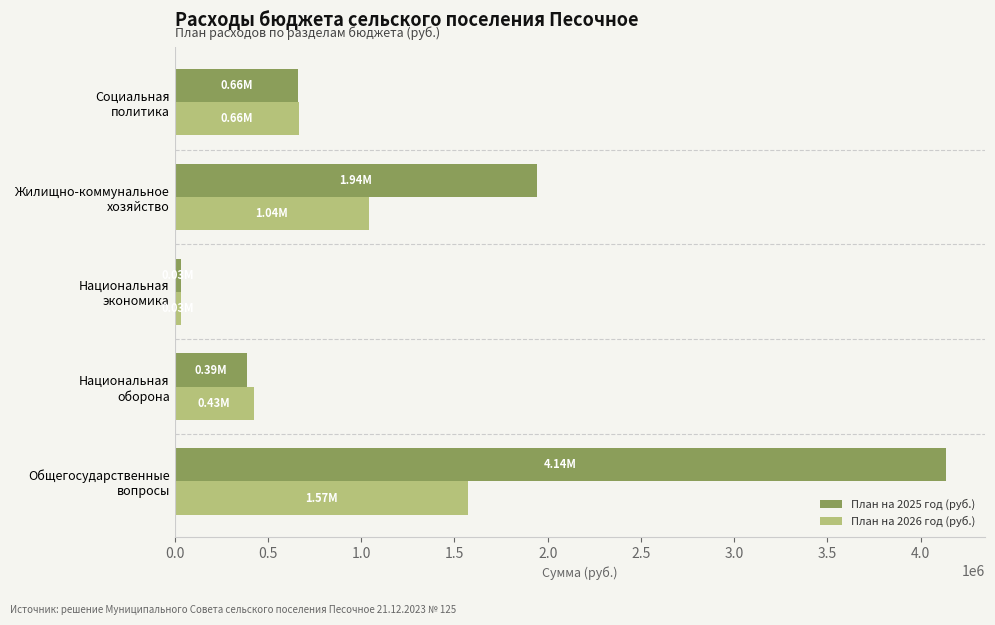

Which series has the widest spread of values?

План на 2025 год (руб.)